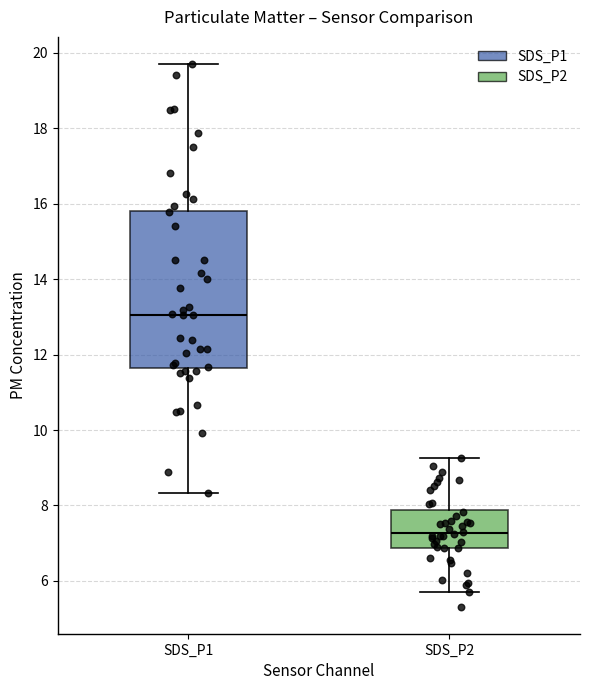

Where does the median line of the box for SDS_P2 sit on the y-axis? The values are not printed on the chart, so give them approximately, as read against the axis.

7.2